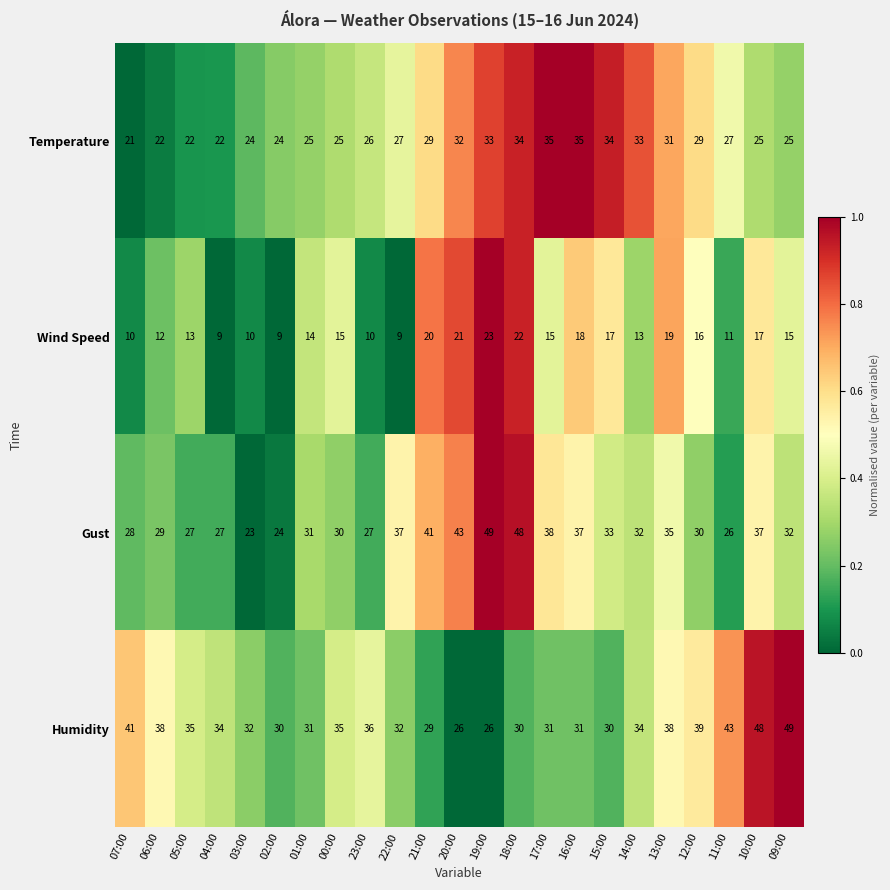

The value of Humidity at 07:00 is 65. True or false?

False